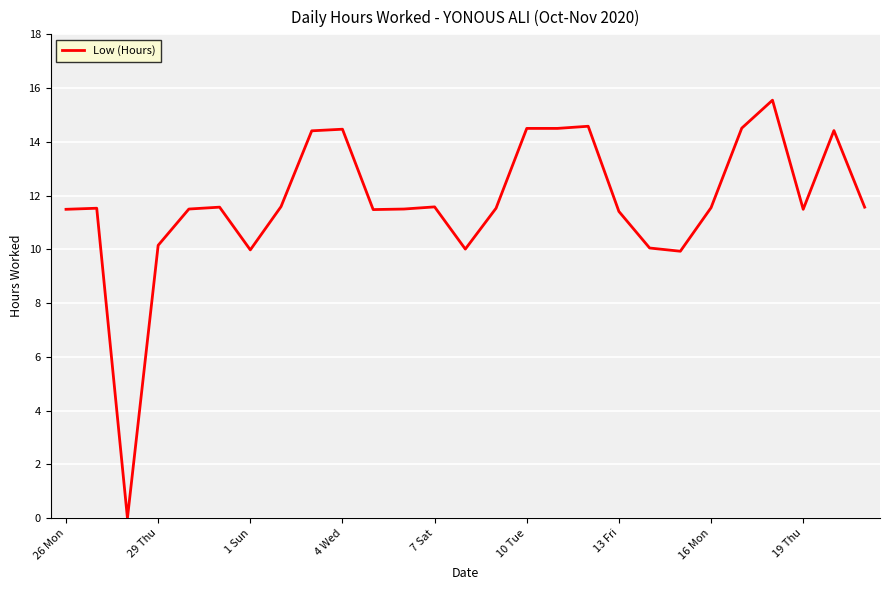

Is it true that the value at 19 Thu is 7.4?

False